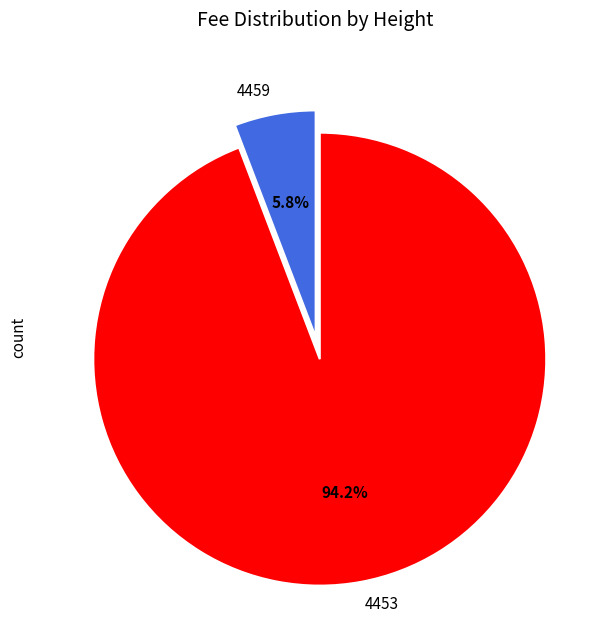

Approximately how many times larger is the value at 4459 compared to 4453?

0.1